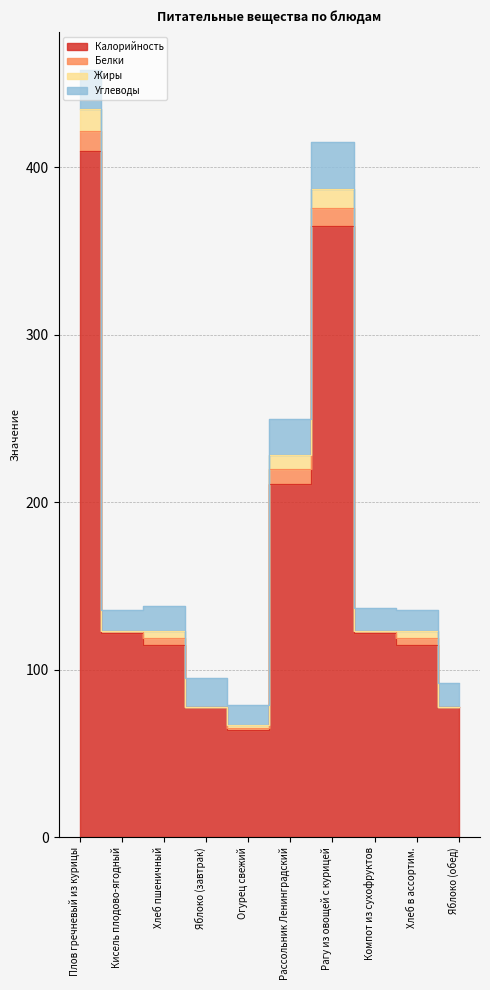

How many data points in Белки are less than 4?

5